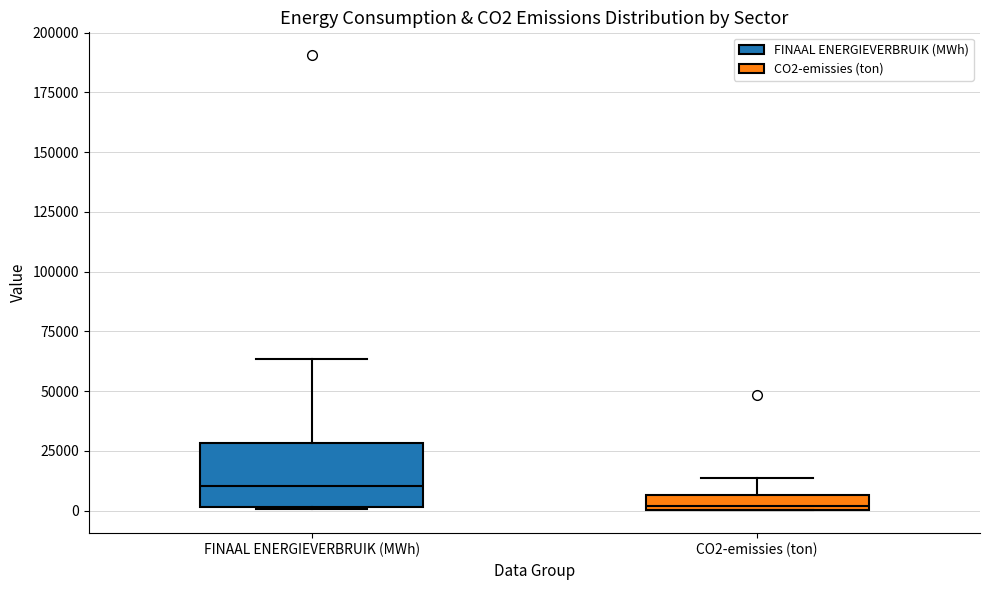

Where is the upper edge of the box for FINAAL ENERGIEVERBRUIK (MWh) on the y-axis? The values are not printed on the chart, so give them approximately, as read against the axis.

30000